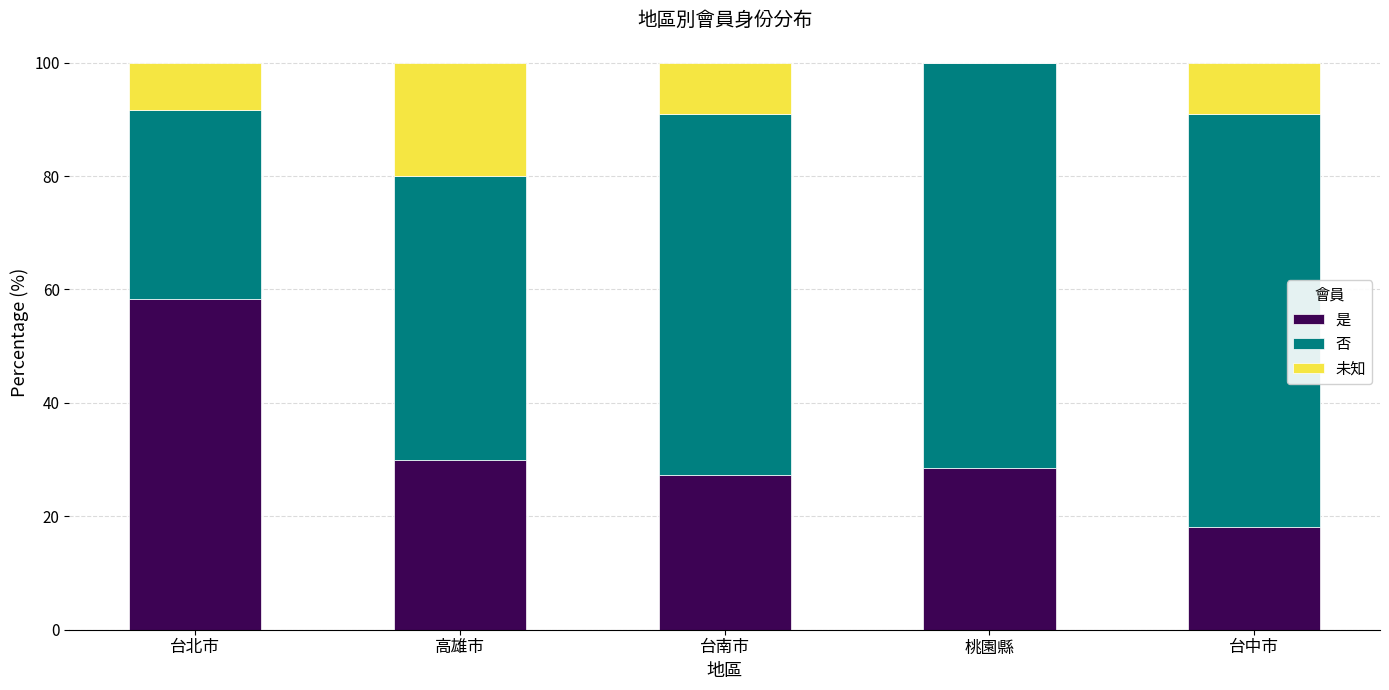

Are the bars horizontal?

No